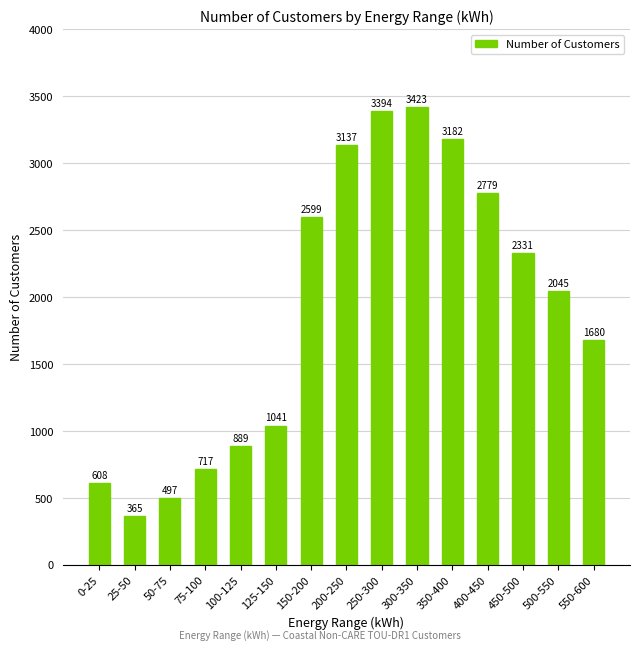

Reading left to right, extract all data points from this chart.

608	365	497	717	889	1041	2599	3137	3394	3423	3182	2779	2331	2045	1680